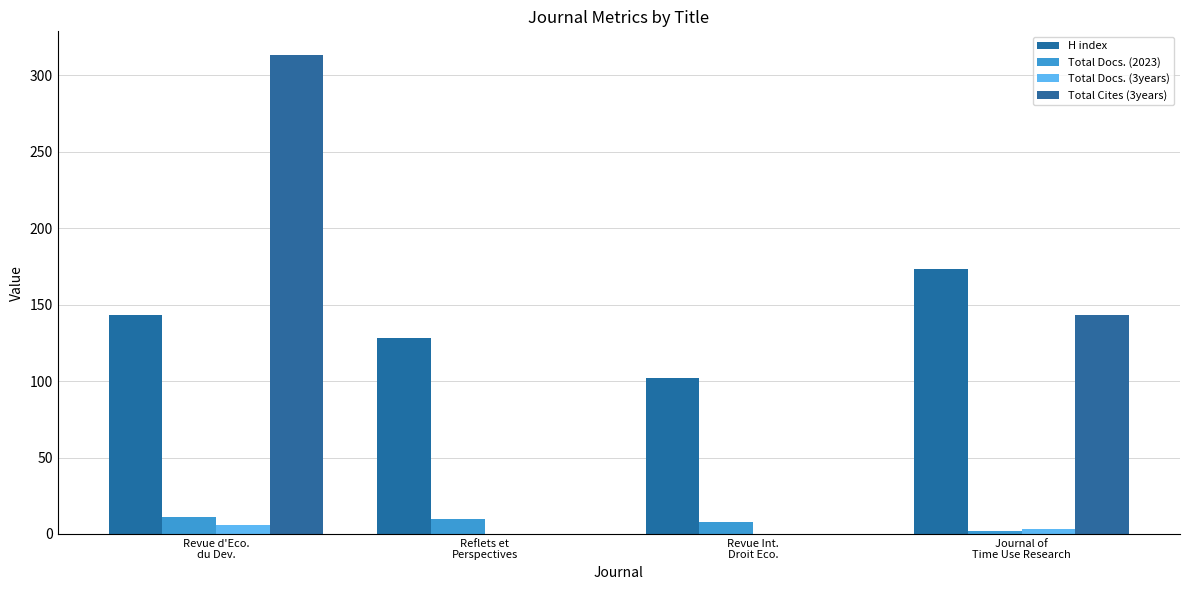

How many series are shown in this chart?

4